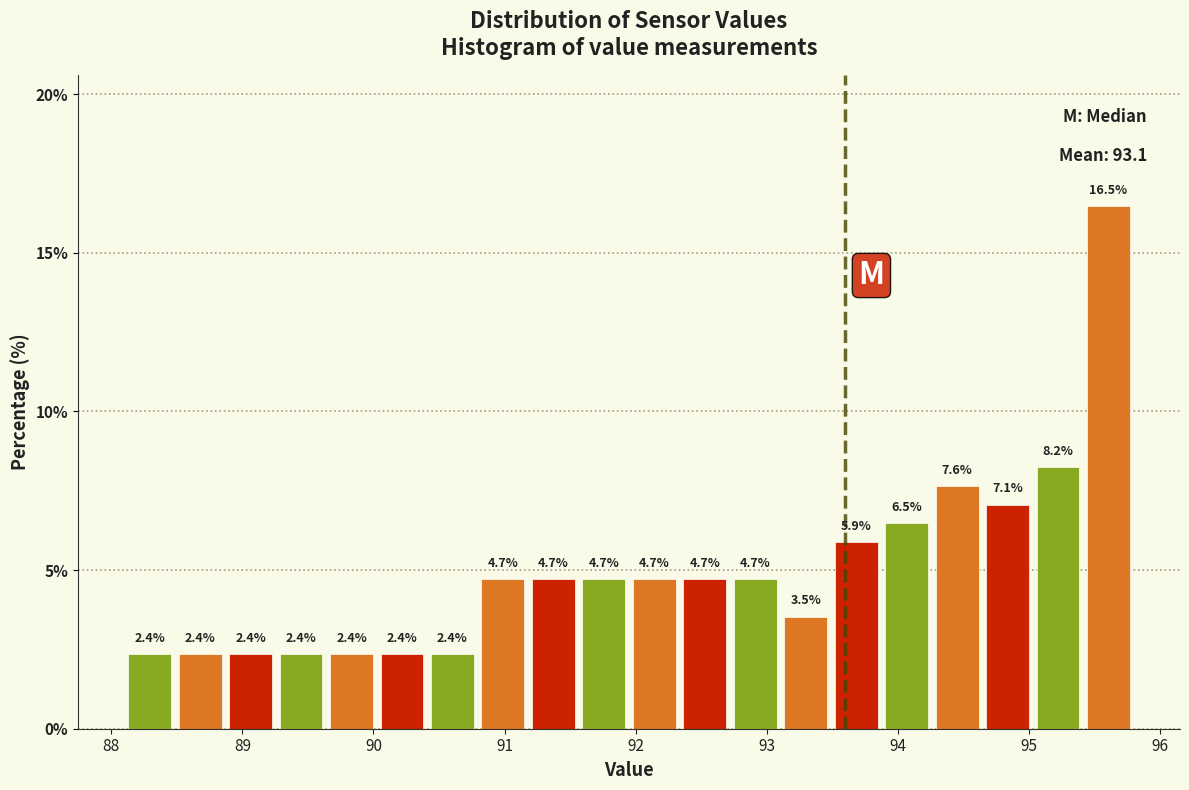

Read against the x-axis, roughly where is the centre of the tallest bar?

95.6